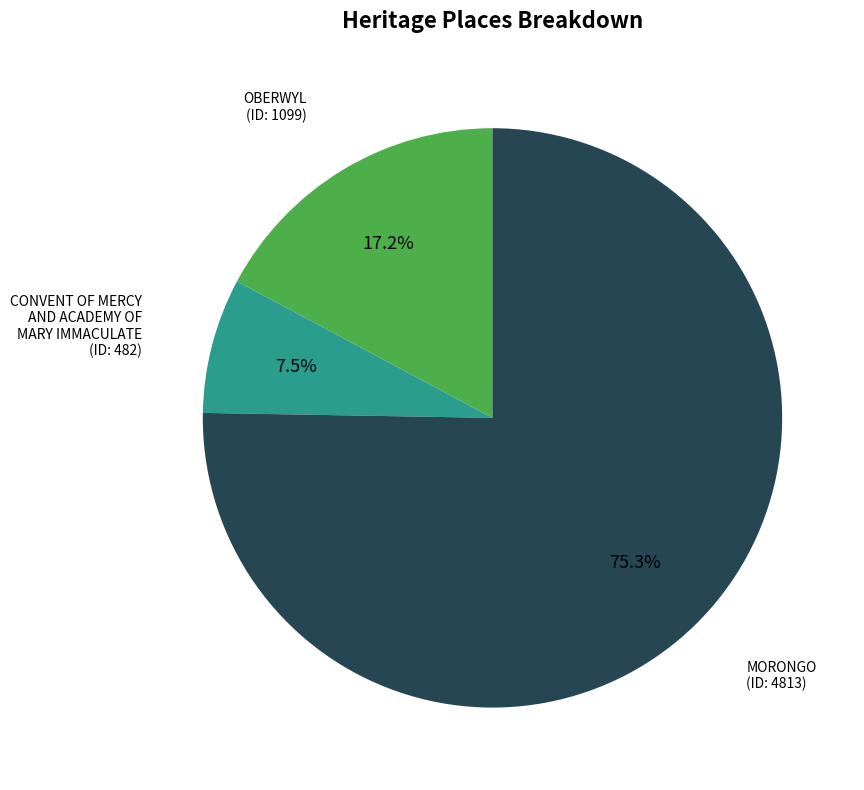

What is the largest slice in the pie chart?

MORONGO